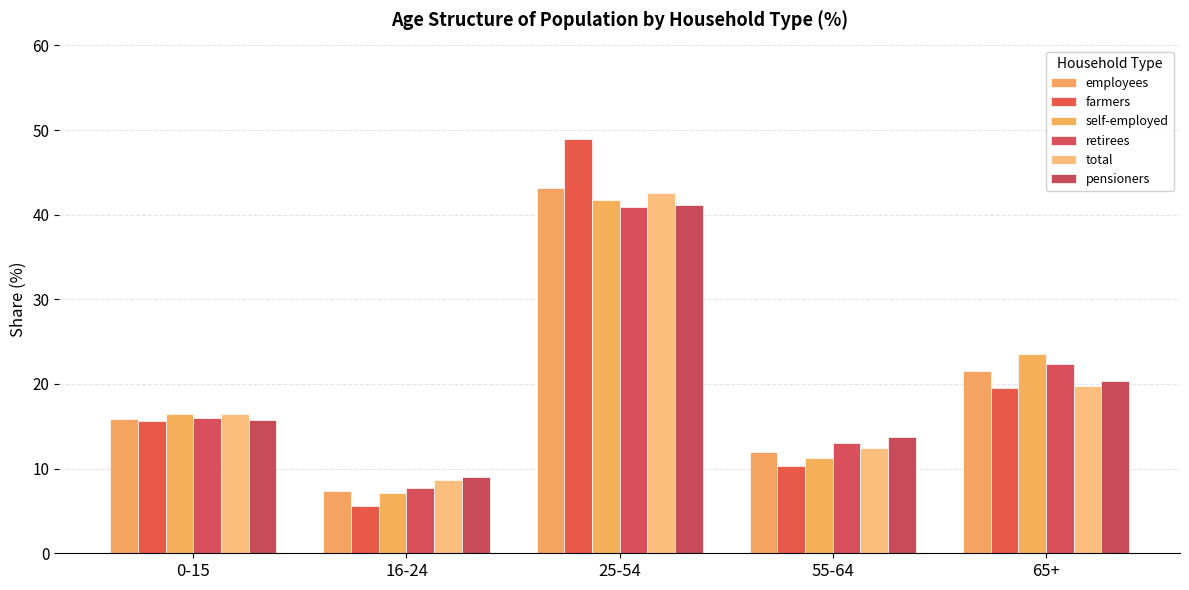

What is the maximum value shown in the chart?

49.0